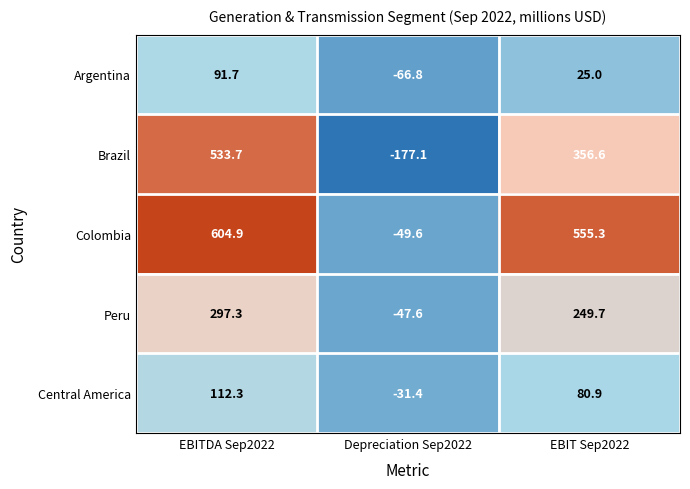

List the series in order of their peak value, highest first.

Colombia, Brazil, Peru, Central America, Argentina